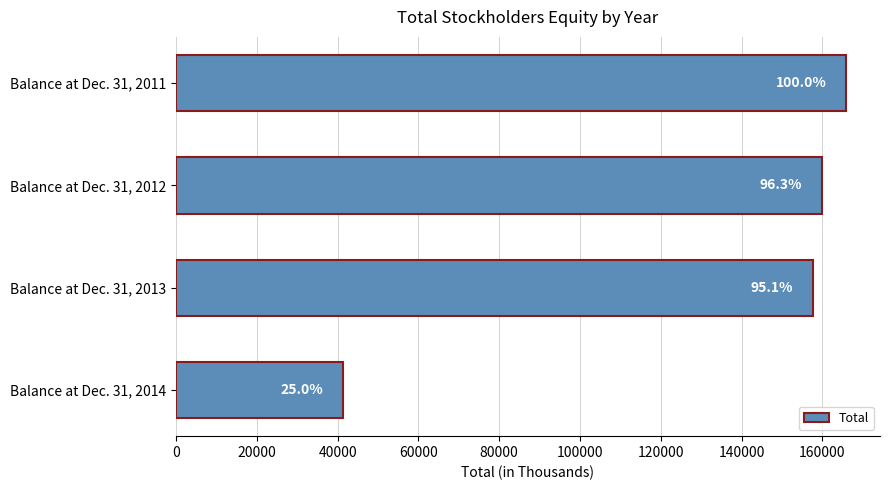

How many bars are there in total?

4